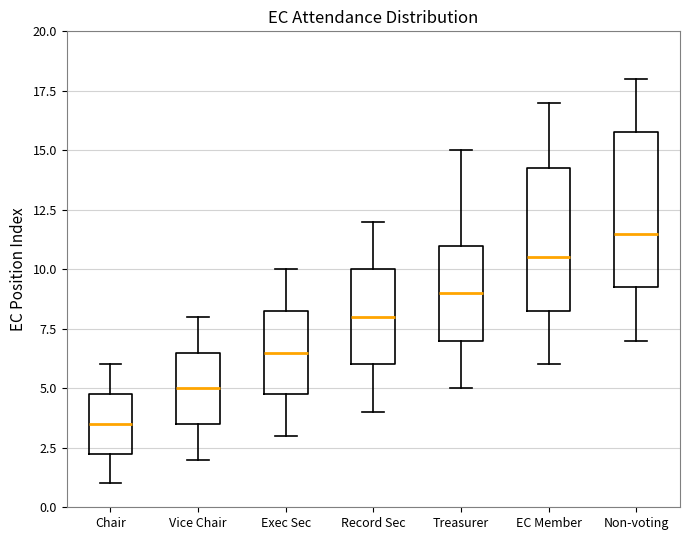

Reading left to right, transcribe this box plot: for each box, give where its median line is, the range the box spans, and where its two whiskers end, as read against the y-axis. The values are not printed on the chart, so give them approximately, as read against the axis.

Chair: median 3.5, box 2.5 to 5.0, whiskers 1.0 to 6.0
Vice Chair: median 5.0, box 3.5 to 6.5, whiskers 2.0 to 8.0
Exec Sec: median 6.5, box 5.0 to 8.5, whiskers 3.0 to 10.0
Record Sec: median 8.0, box 6.0 to 10.0, whiskers 4.0 to 12.0
Treasurer: median 9.0, box 7.0 to 11.0, whiskers 5.0 to 15.0
EC Member: median 10.5, box 8.5 to 14.5, whiskers 6.0 to 17.0
Non-voting: median 11.5, box 9.5 to 16.0, whiskers 7.0 to 18.0